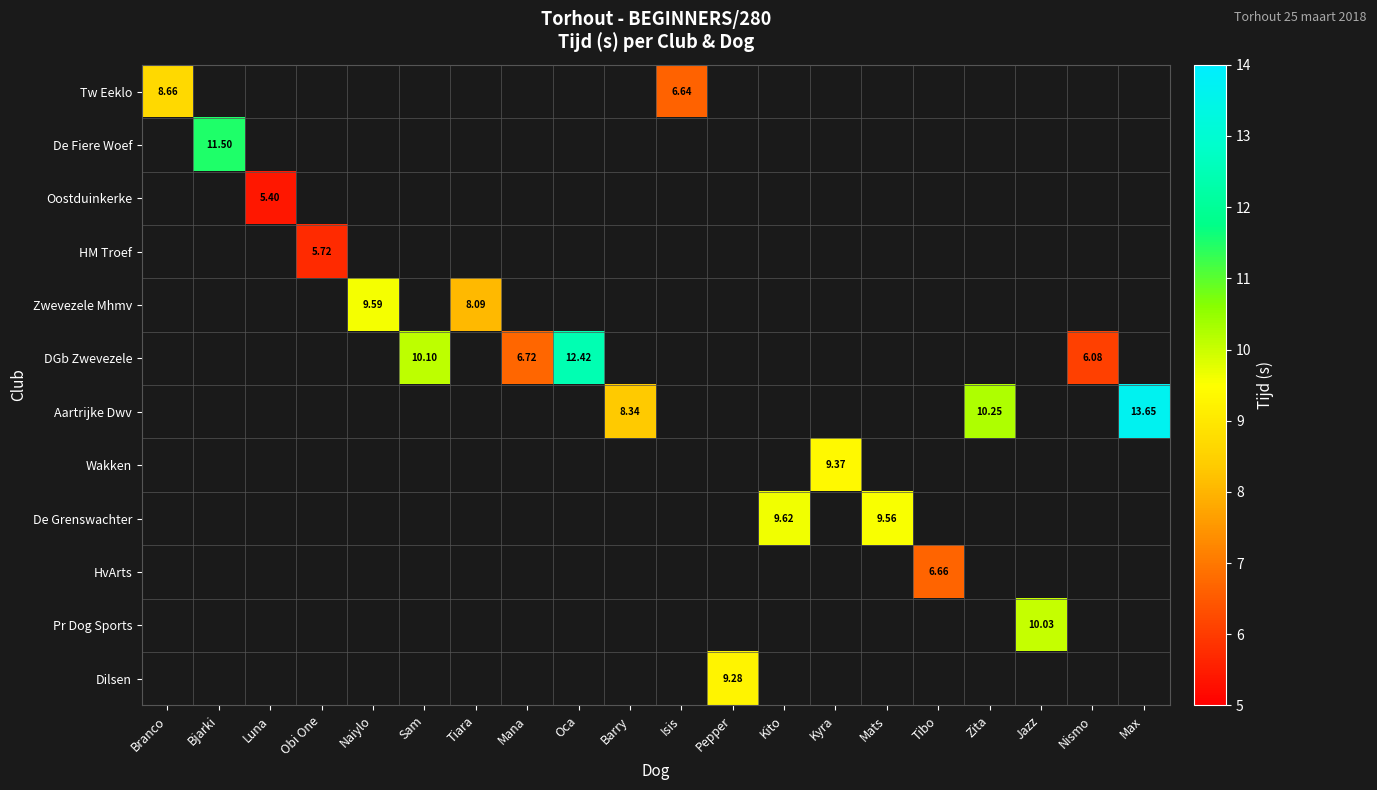

The value of HM Troef at Mana is 2.0. True or false?

False